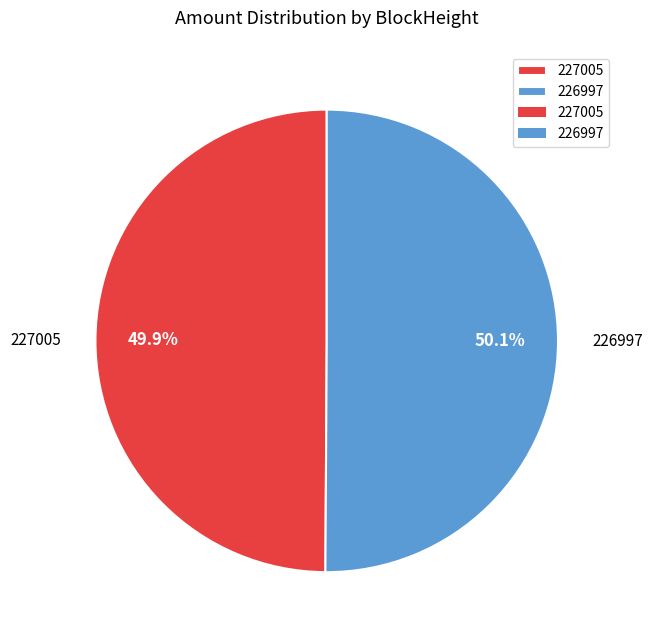

What is the ratio of the value at 226997 to the value at 227005?

1.0